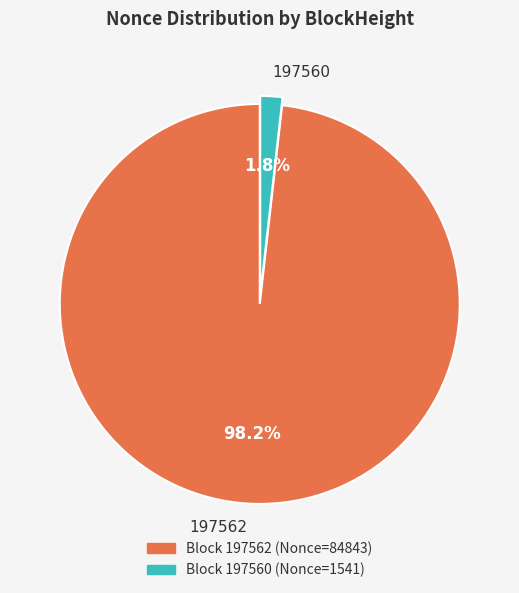

What percentage is NOT represented by 197562?

1.8%